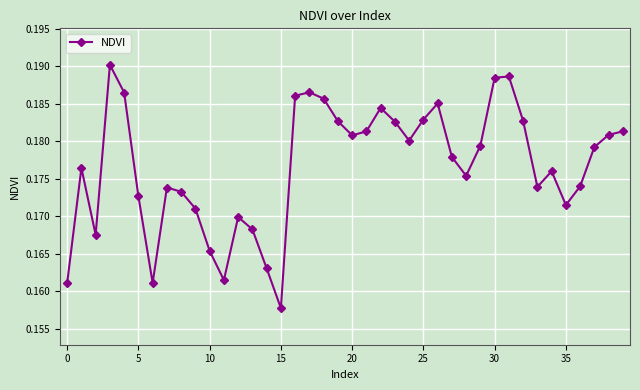

How many points are lower than both their immediate neighbors (excluding endpoints)?

9